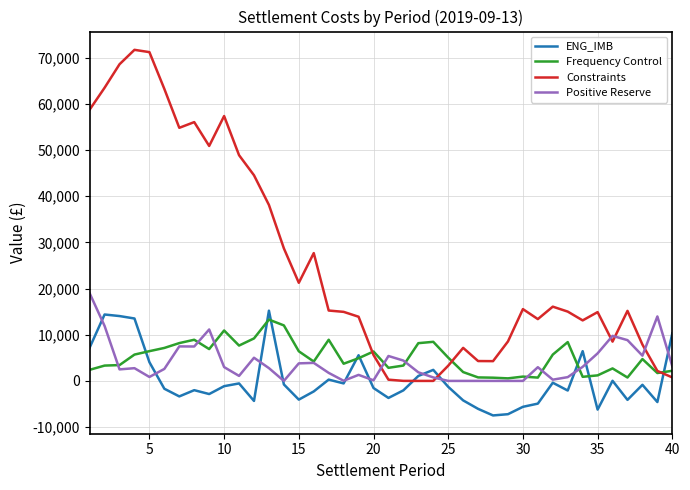

True or false: Frequency Control has more than 1 points higher than both neighbors.

True